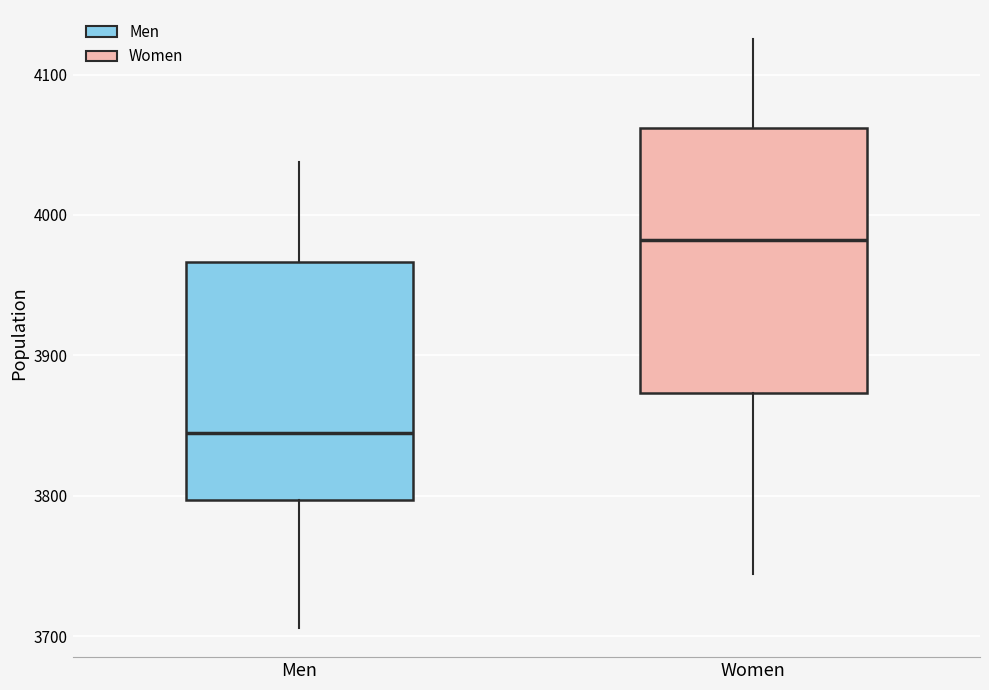

Which box has the lowest median line?

Men